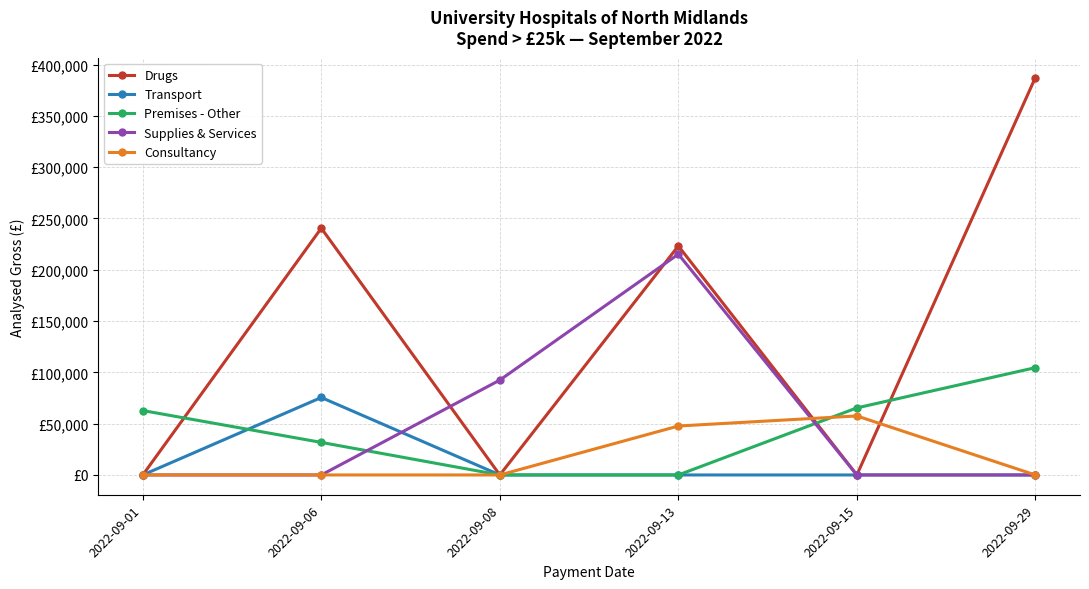

Rank the series at 2022-09-08 from lowest to highest value.

Drugs, Transport, Premises - Other, Consultancy, Supplies & Services